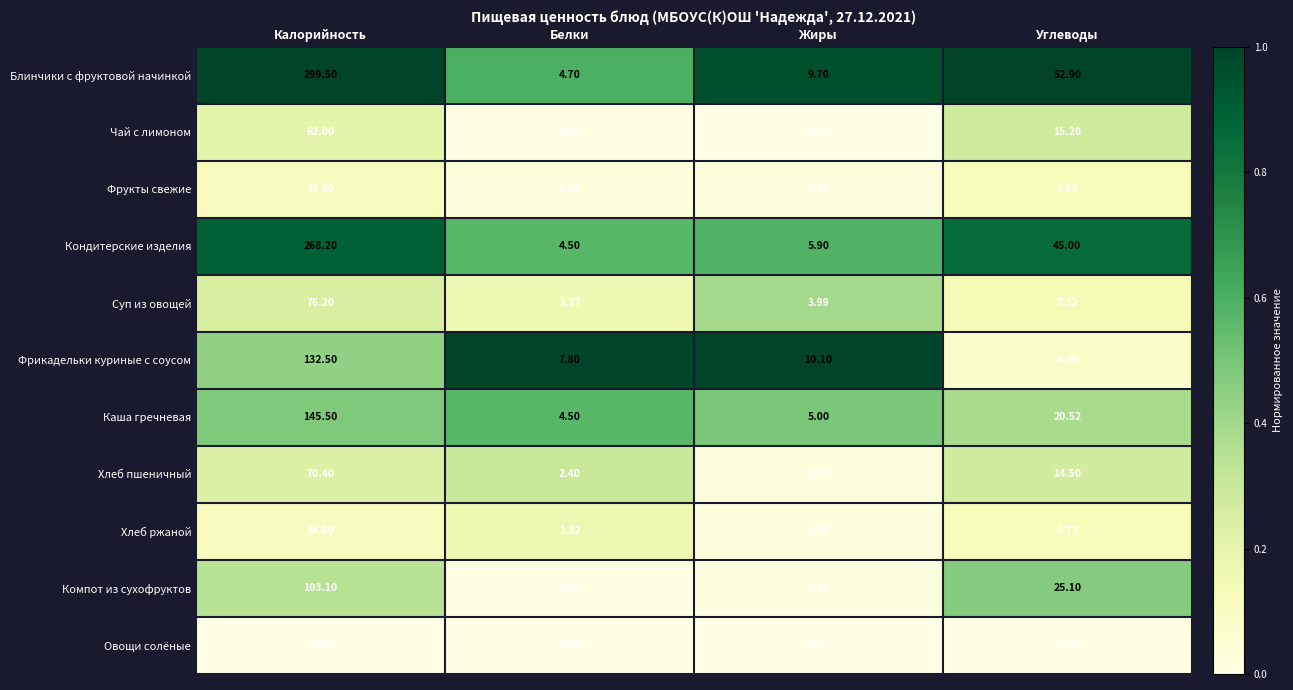

Where does the Фрукты свежие series first go above 6?

Калорийность